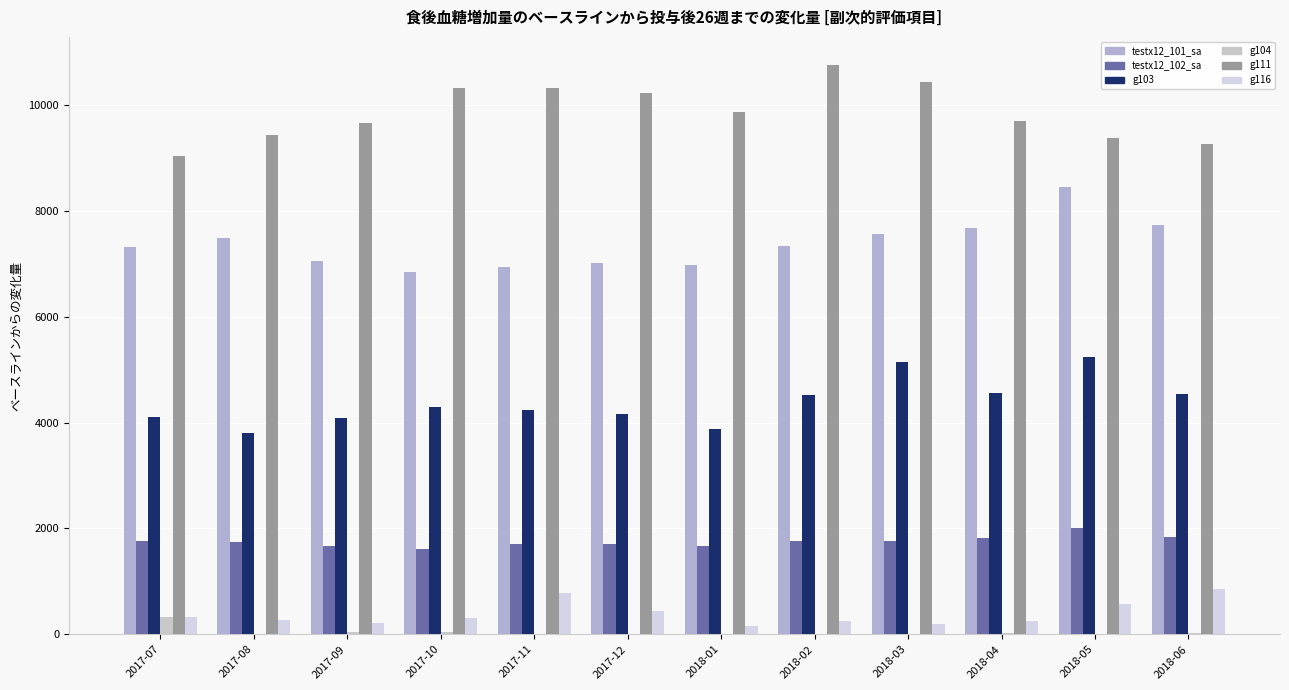

Where does the g116 series first go above 302?

2017-07